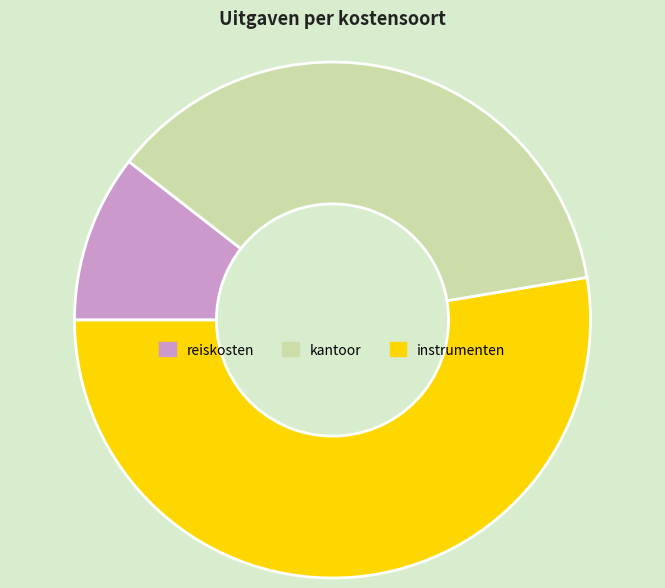

Which slice is the smallest?

reiskosten